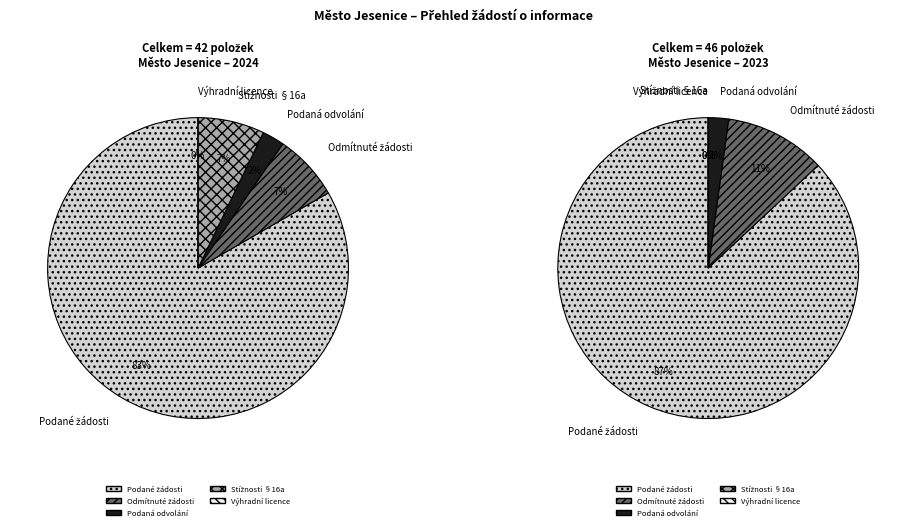

At 2024 (zveřejněno 2025), list the series in order from smallest to largest.

Počet poskytnutých výhradních licencí, Počet podaných odvolání proti rozhodnutí, Počet odmítnutých žádostí o informace, Počet stížností podaných podle § 16a, Počet podaných žádostí o informace